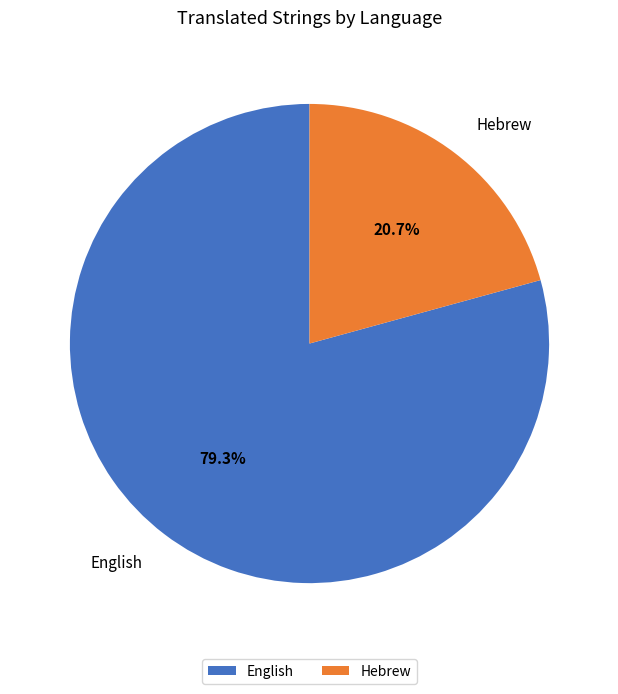

Combined, do Hebrew and English account for over 50%?

Yes